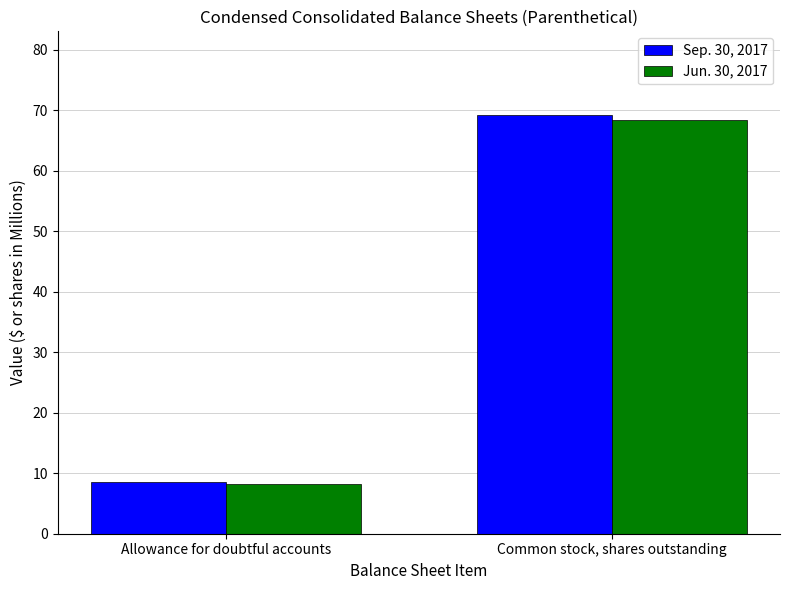

The Jun. 30, 2017 series shows 68.4 at Common stock, shares outstanding. True or false?

True